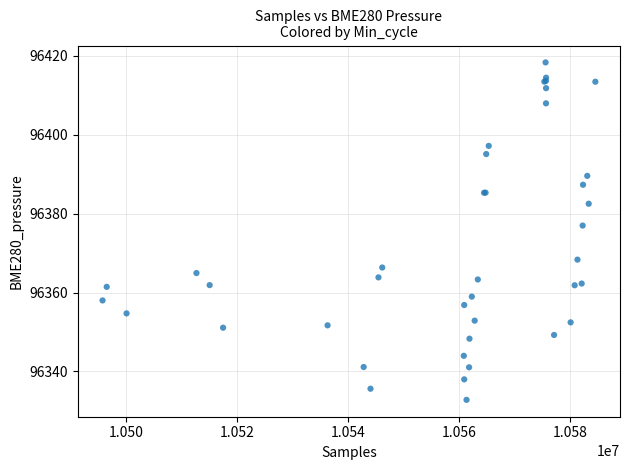

What Y value in the scatter plot is closest to 96375?

96377.0